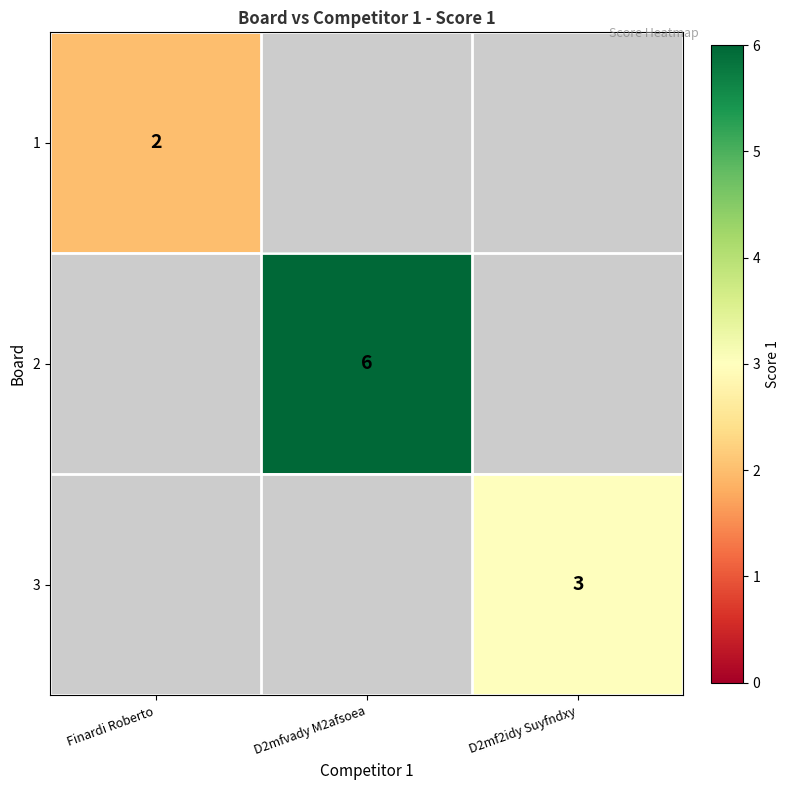

At which category does the chart reach its minimum across all series?

Finardi Roberto